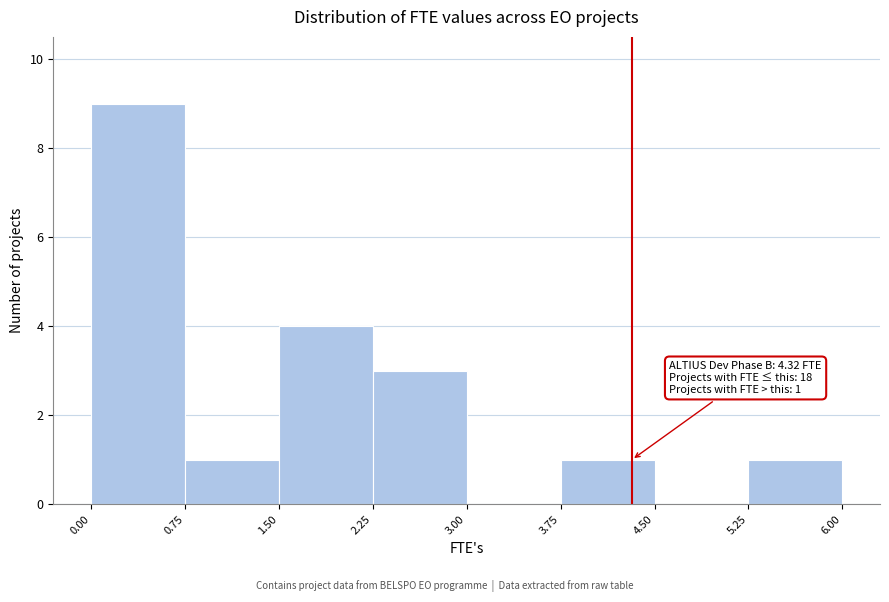

Which range on the x-axis has the tallest bar?

0.00 to 0.75